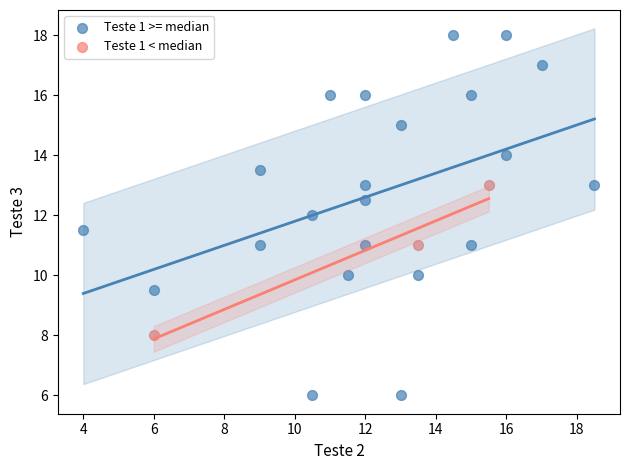

Which series reaches the minimum Y coordinate?

Teste 1 >= median